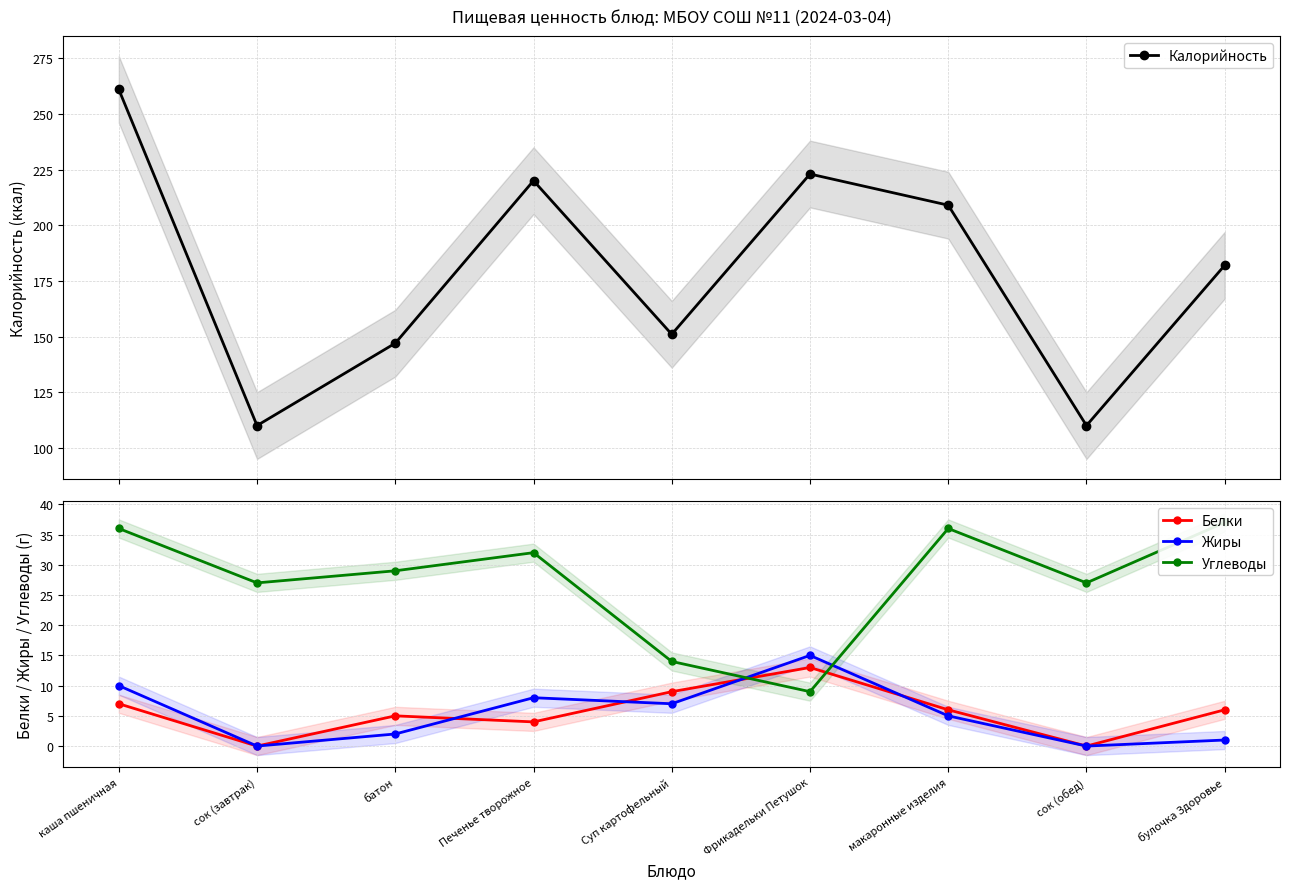

The Калорийность series shows 223 at Фрикадельки Петушок. True or false?

True